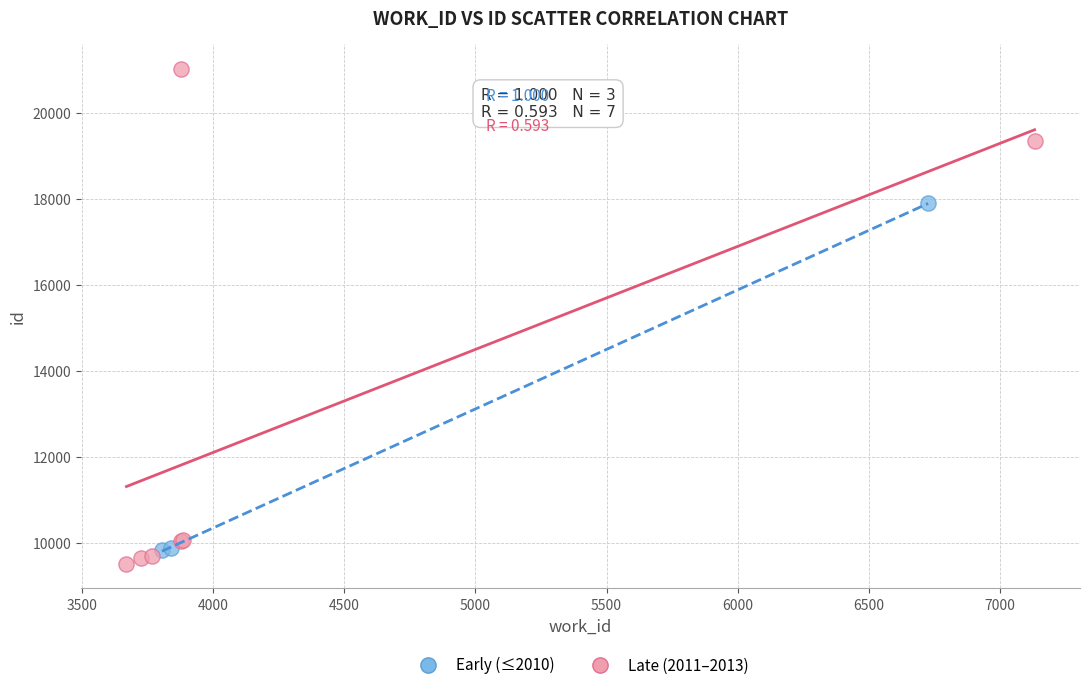

Which series reaches the maximum Y coordinate?

Late (2011–2013)